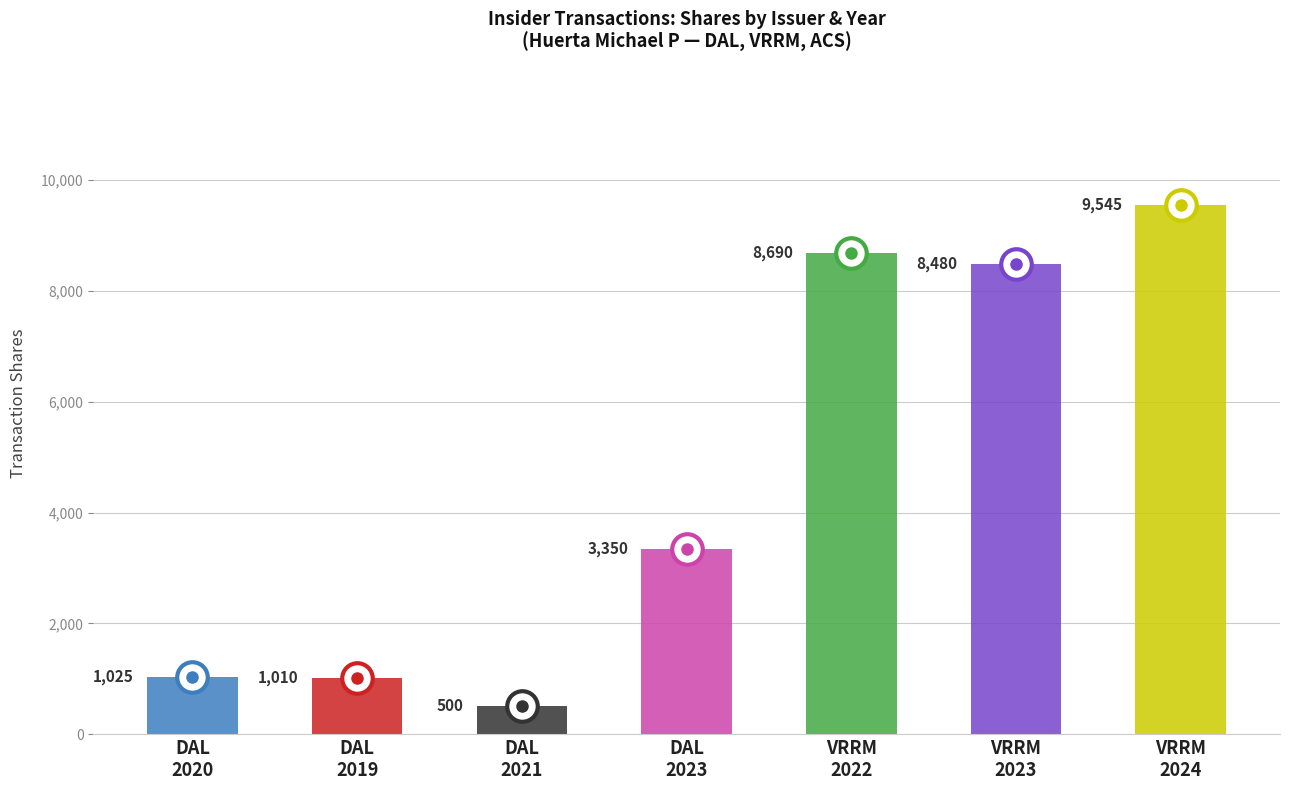

Which category has the highest value across all series?

VRRM
2024